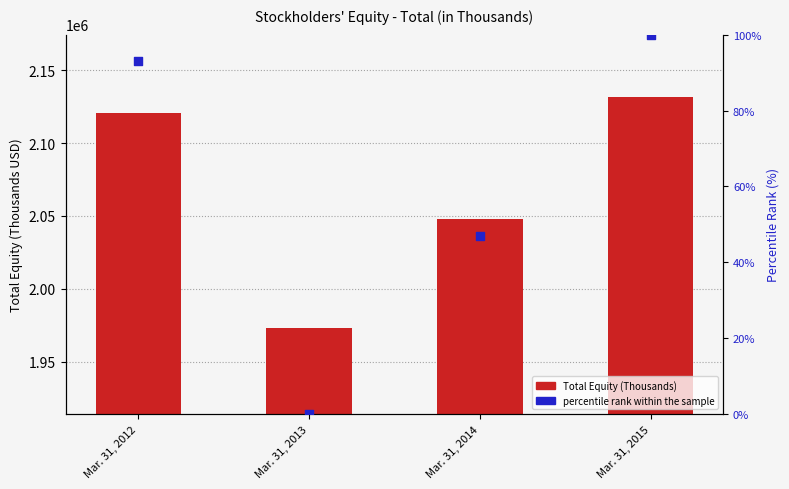

Which series has the largest Y range (max minus min)?

Total Equity